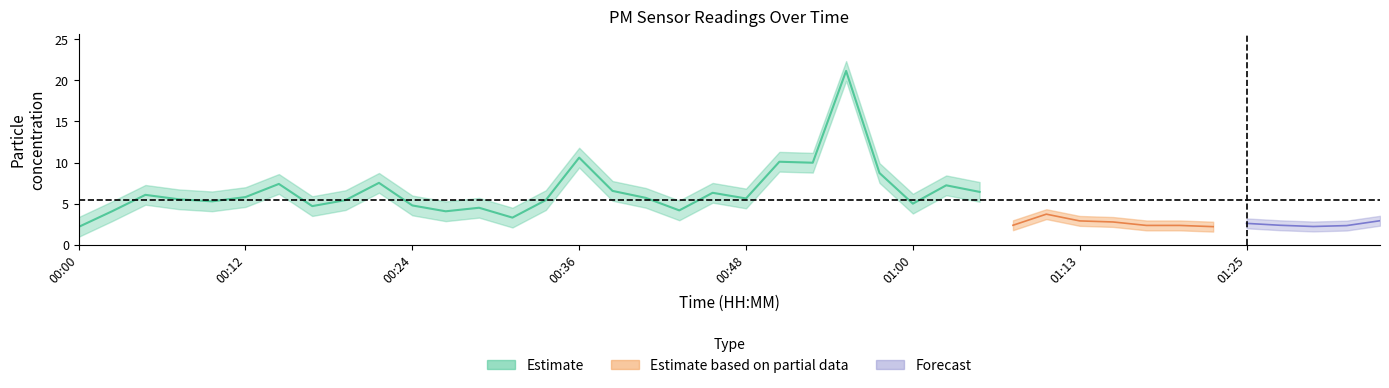

How many values in the P2 series exceed 2?

37